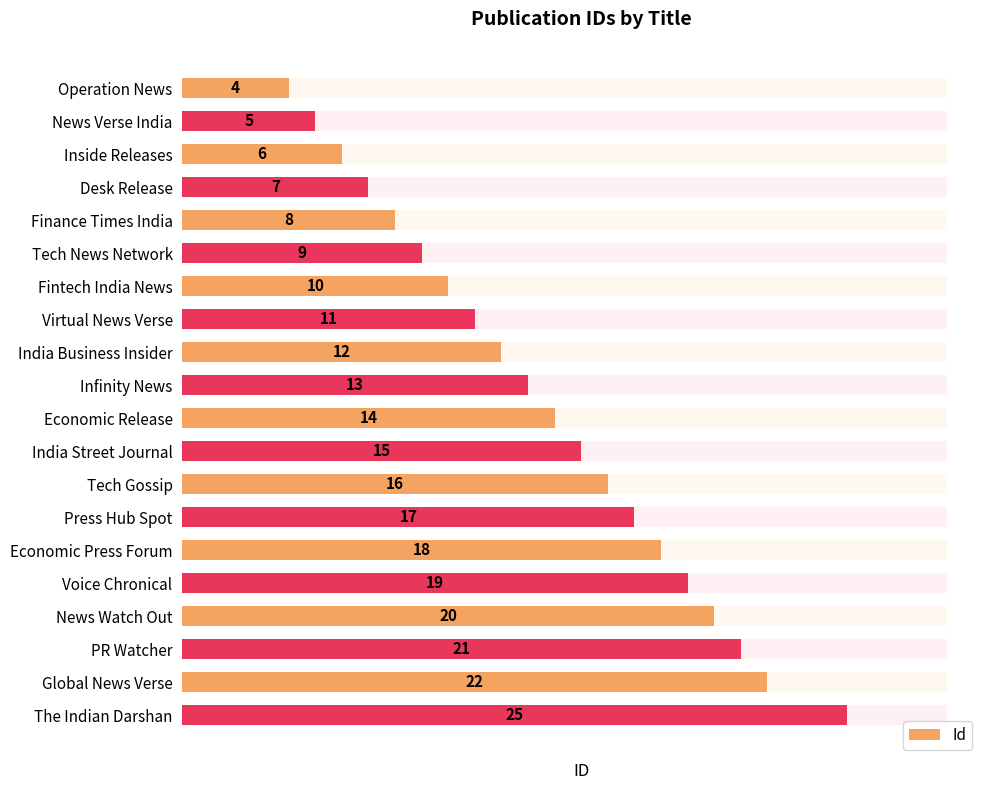

Reading left to right, transcribe all the data shown in this chart.

4	5	6	7	8	9	10	11	12	13	14	15	16	17	18	19	20	21	22	25